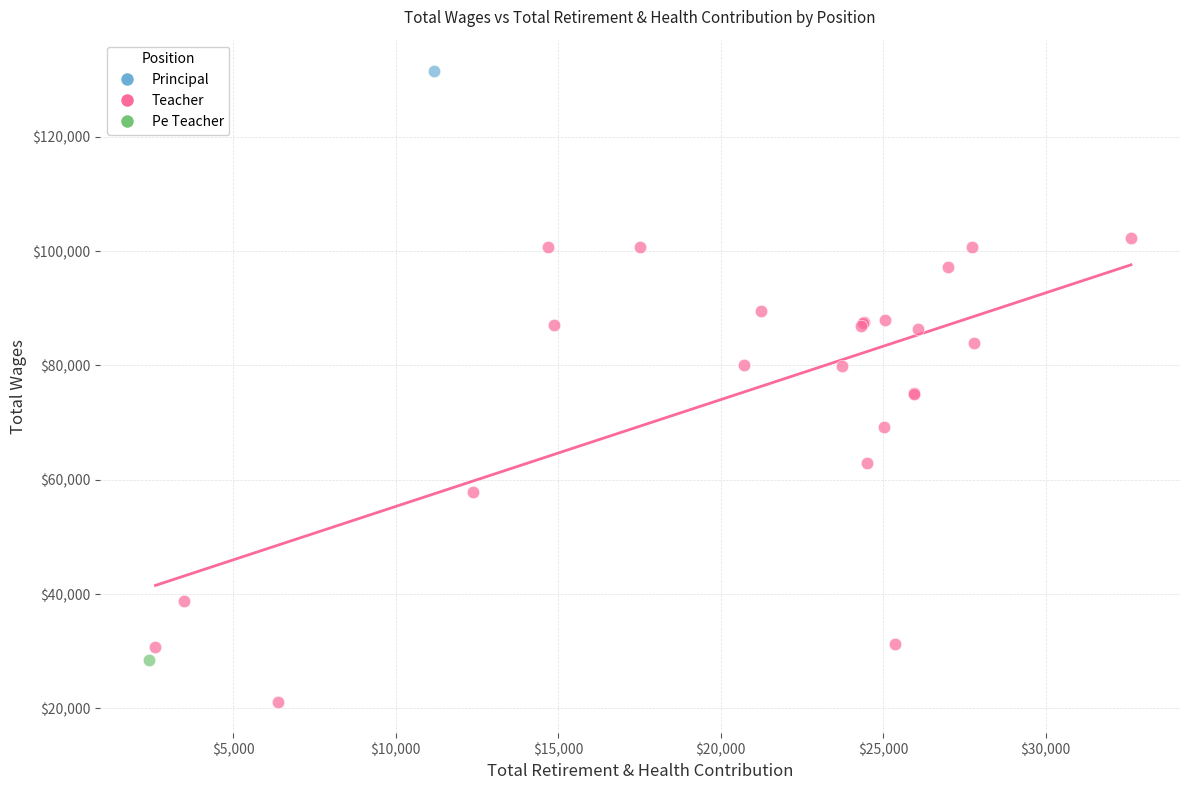

What are all the series names shown in the legend?

Principal, Teacher, Pe Teacher